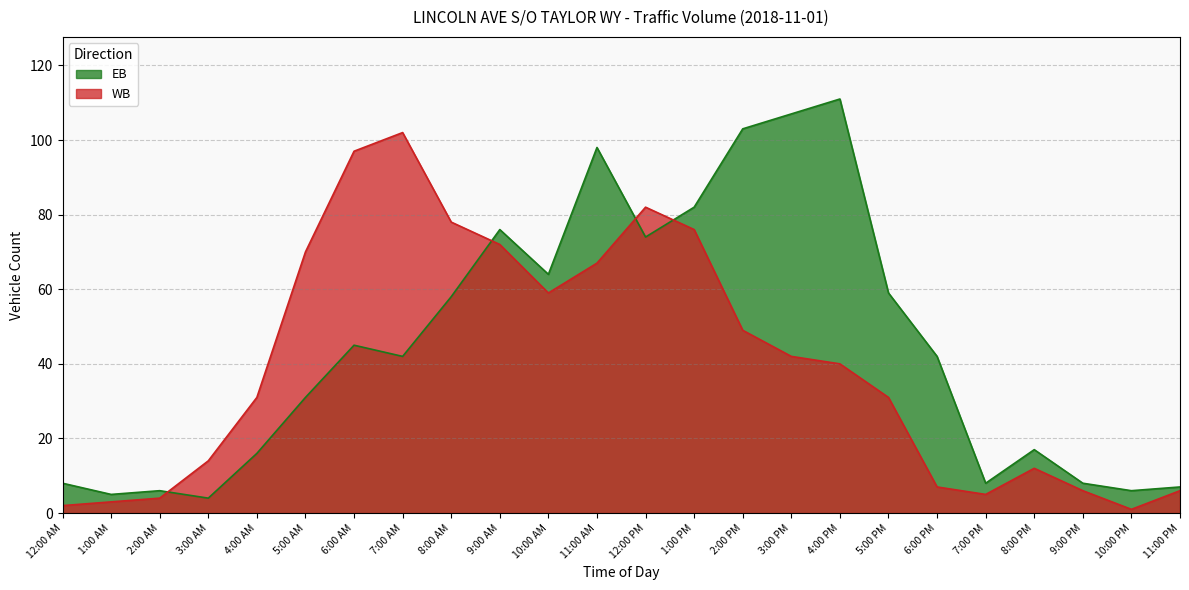

What is the label of the 14th point from the left?

1:00 PM